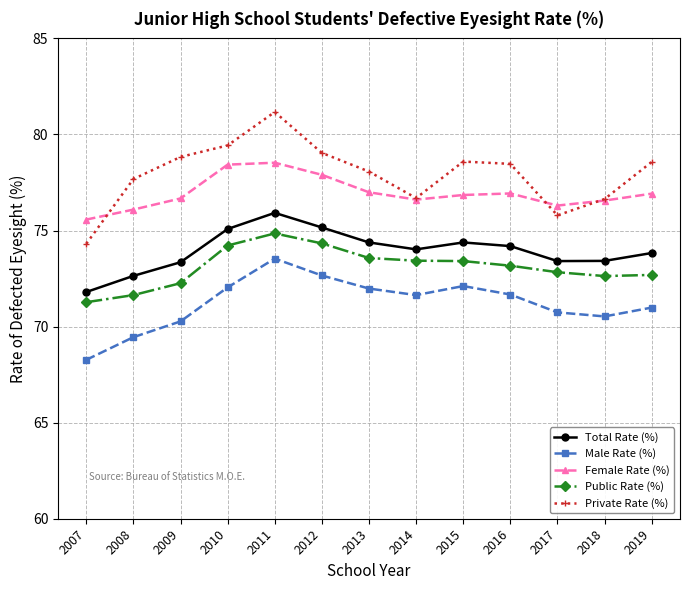

How many lines are shown in the chart?

5